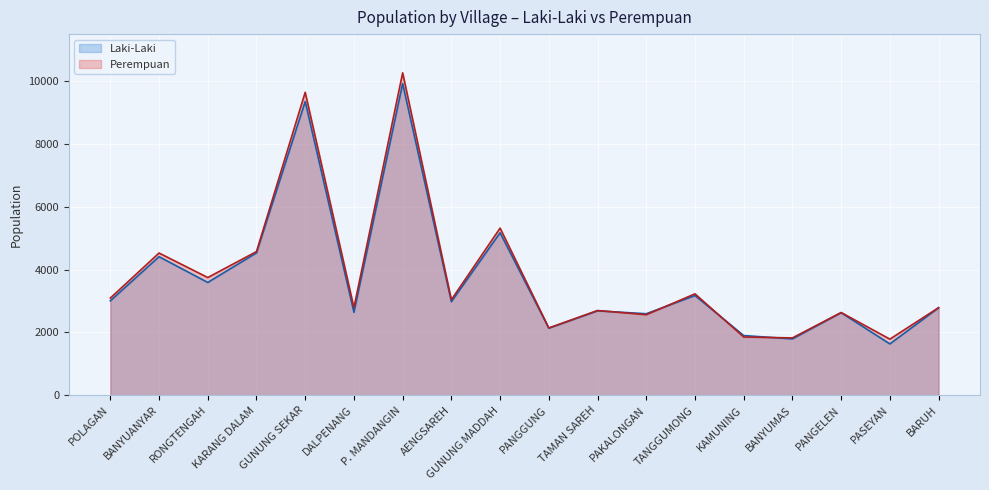

The Laki-Laki series shows 1070 at KAMUNING. True or false?

False